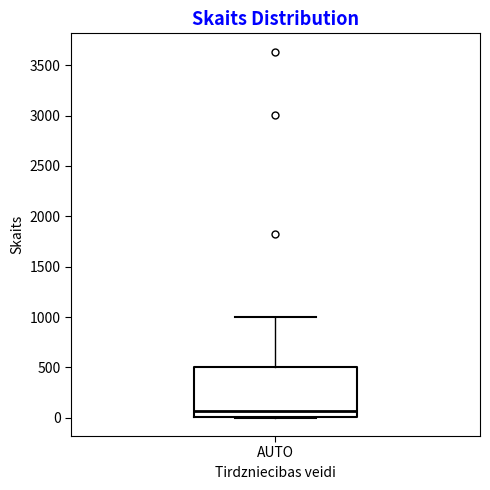

Transcribe this box plot: give where the median line is, the range the box spans, and where the two whiskers end, as read against the y-axis. The values are not printed on the chart, so give them approximately, as read against the axis.

median 50, box 0 to 500, whiskers 0 to 1000